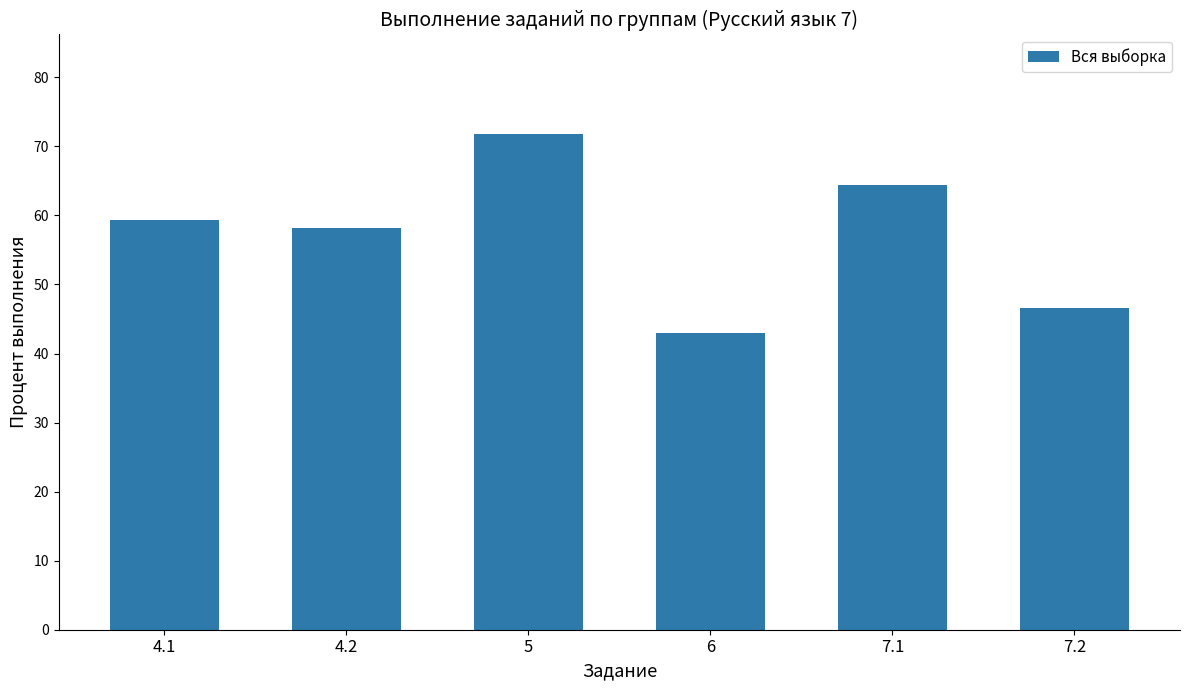

What is the difference between the maximum and second lowest values?

25.3